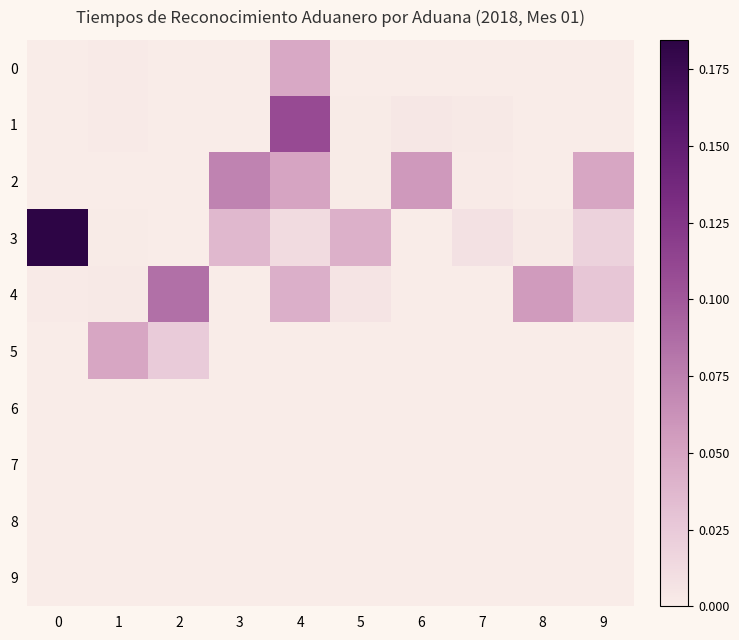

What is the total value across all series at 9?

0.1